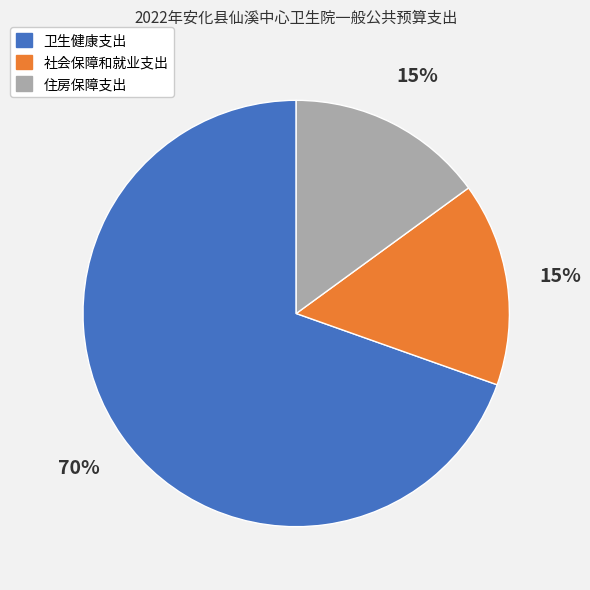

To the nearest percent, what percentage of the pie is 住房保障支出?

15%